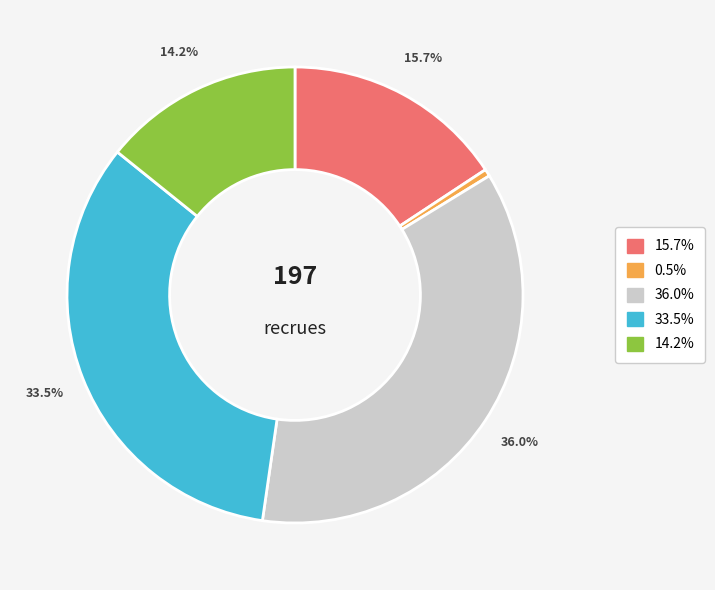

To the nearest percent, what is the average slice percentage?

20%